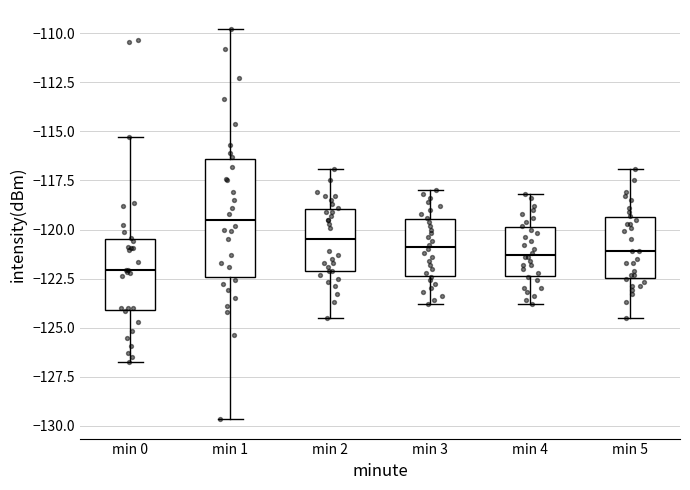

Comparing the boxes themselves (not the whiskers), which one is the tallest?

min 1